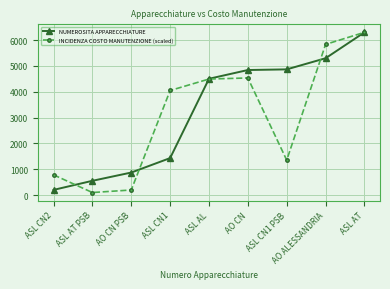

What is the average value of the NUMEROSITA APPARECCHIATURE series?

3205.6